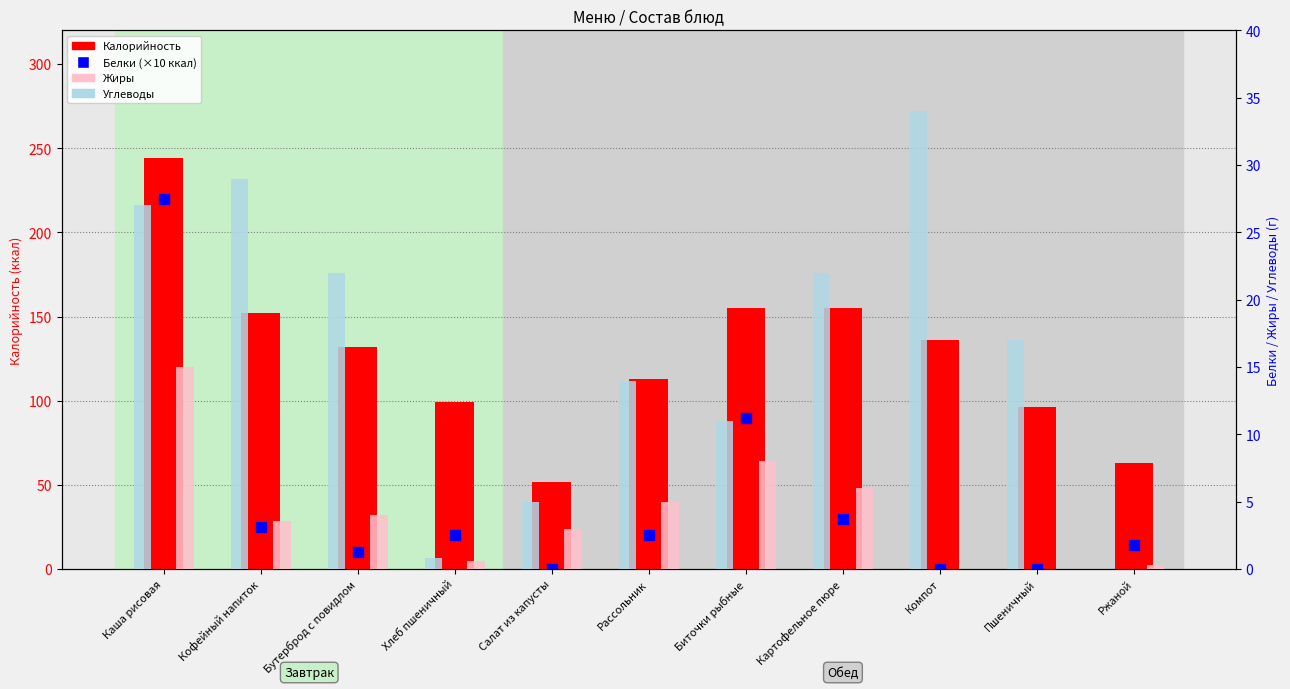

Is the value of Углеводы at Компот greater than the value of Белки (×10) at Рассольник?

Yes